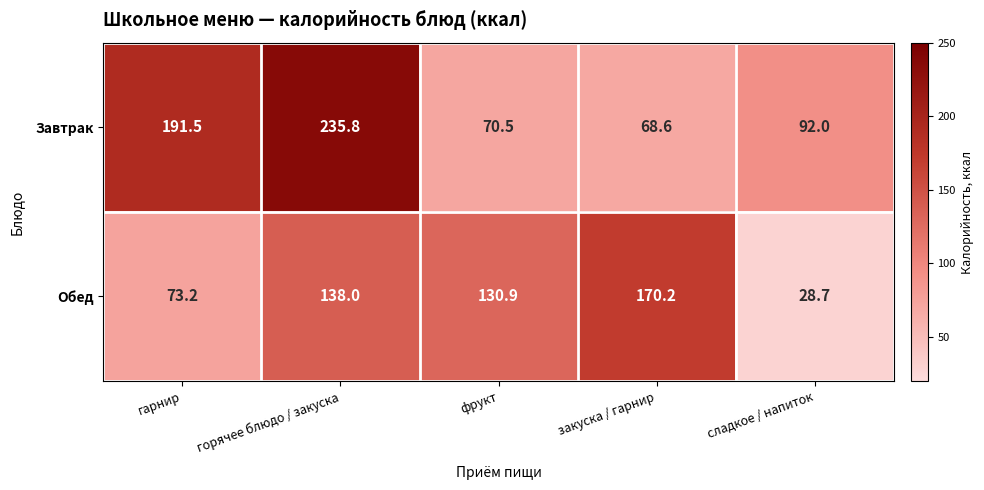

Which category has the lowest value across all series?

сладкое / напиток